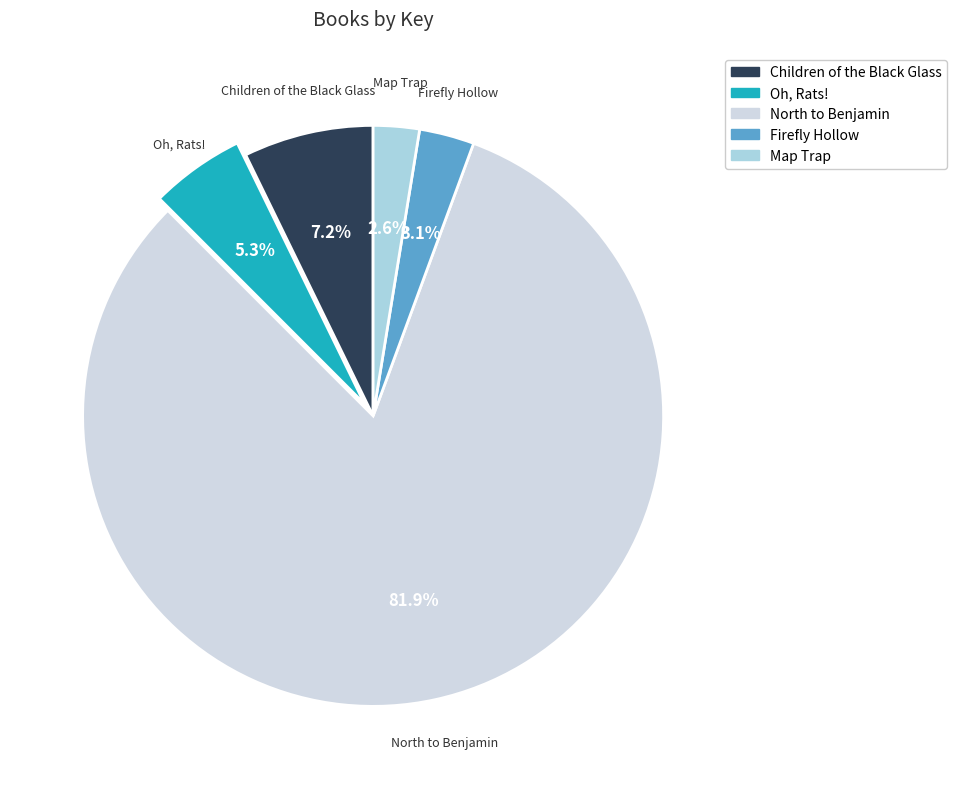

What is the total percentage of North to Benjamin and Oh, Rats!?

87.1%